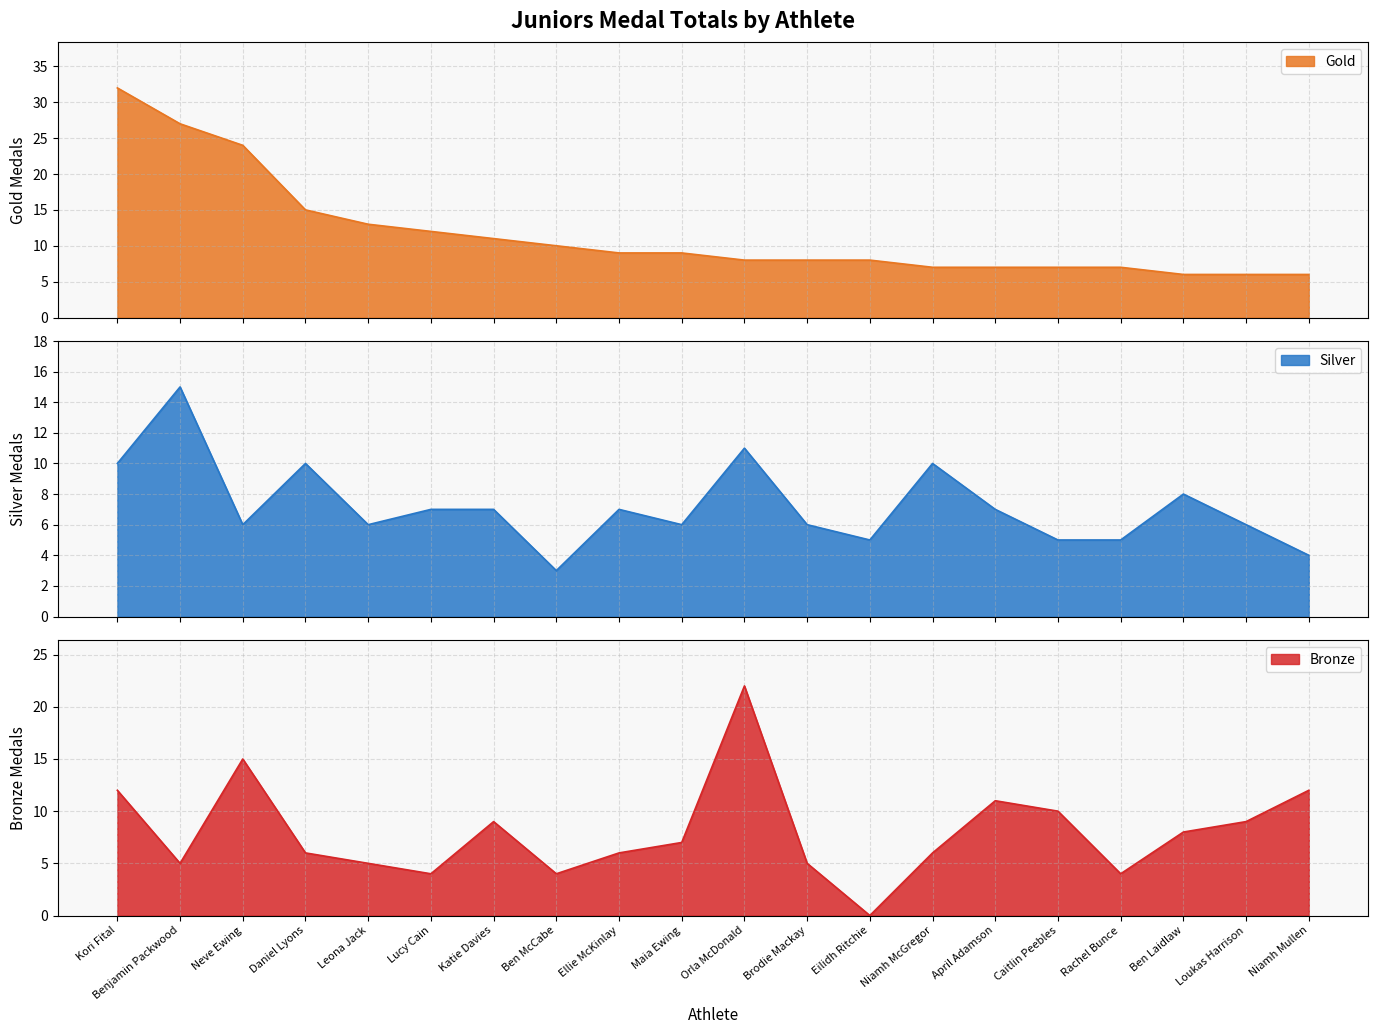

In Bronze, how many points are higher than both neighbors (excluding endpoints)?

4